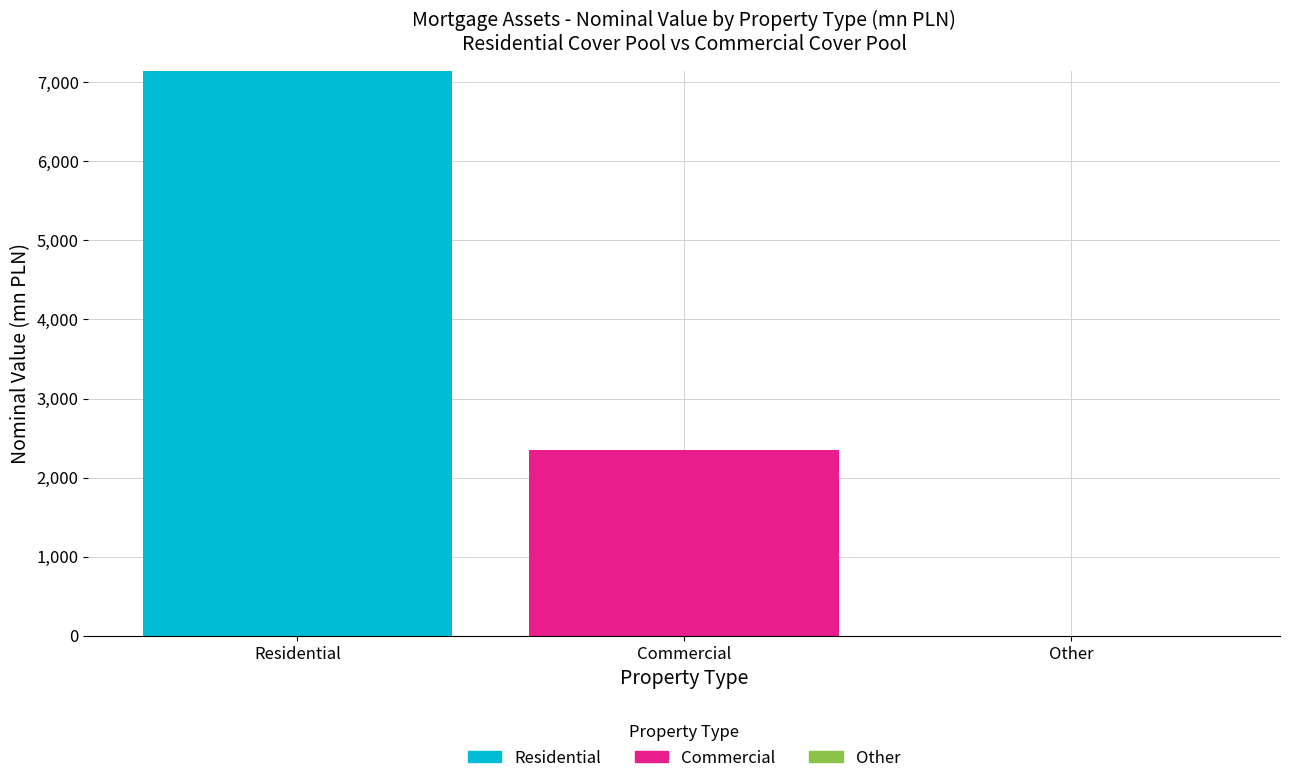

Reading left to right, transcribe the values for Residential.

Residential=7146.2	Commercial=0.0	Other=0.0